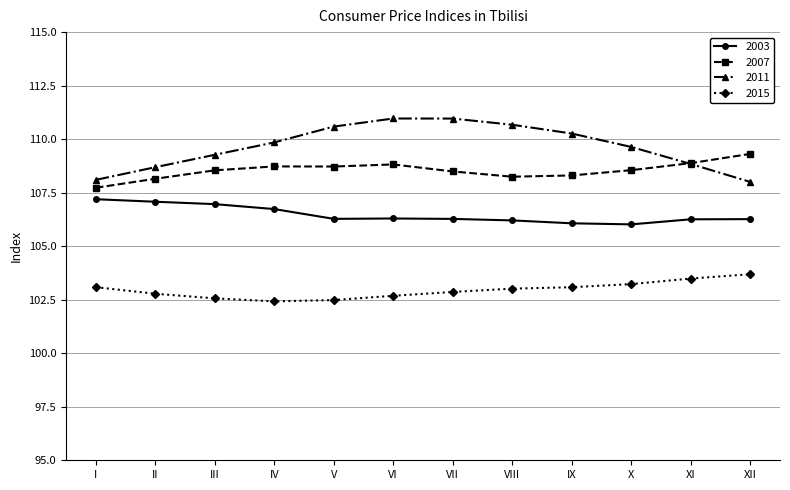

True or false: 2003 has a value of 60.3 at I.

False